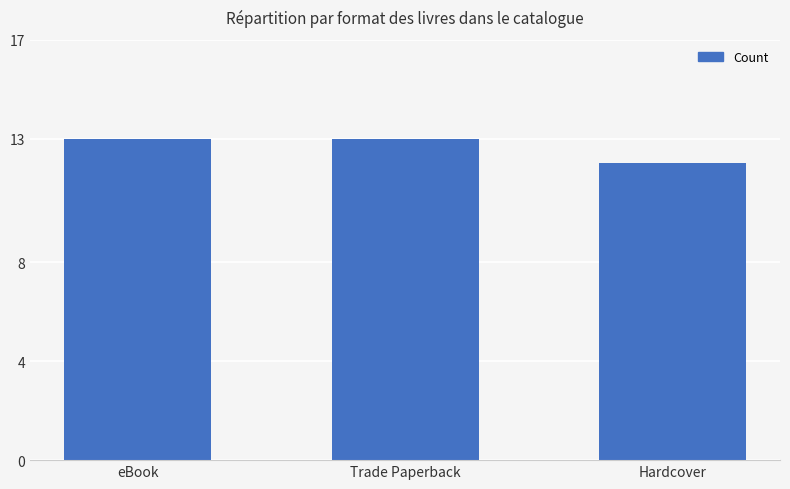

What is the value of the 2nd bar from the left?

13